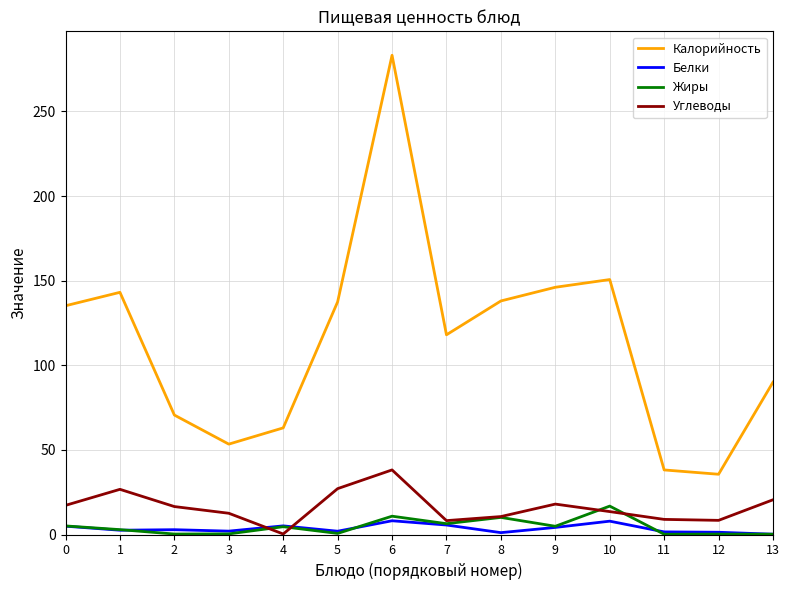

True or false: Углеводы has a value of 5.0 at 13.

False